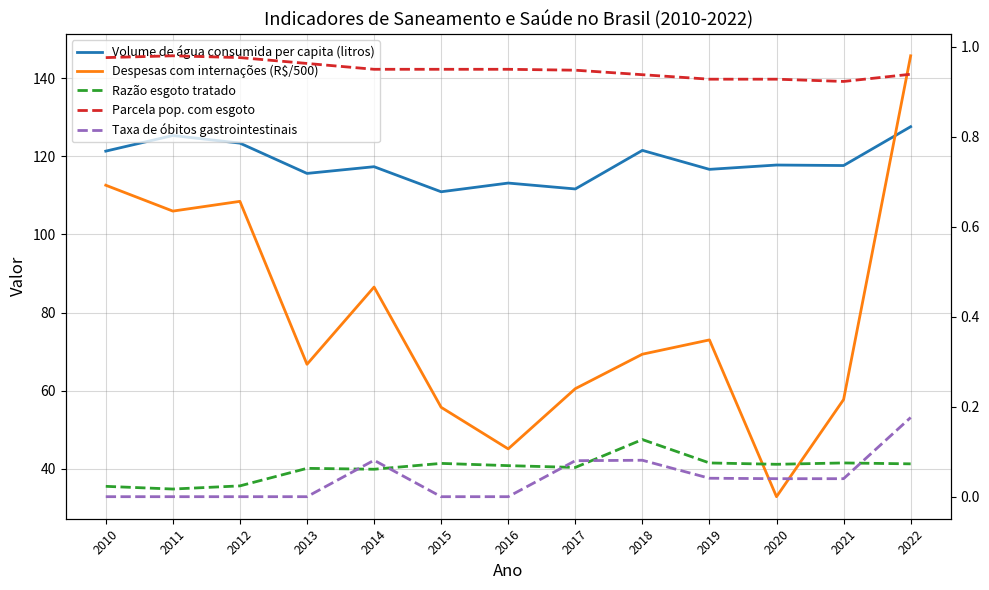

At 2022, list the series in order from largest to smallest.

Despesas com internações (R$/500), Volume de água consumida per capita (litros), Parcela pop. com esgoto, Taxa de óbitos gastrointestinais, Razão esgoto tratado